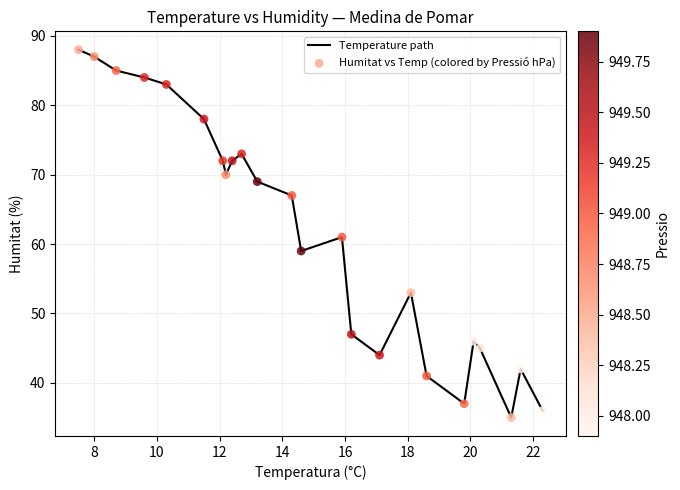

What is the difference between the maximum and minimum values?

53